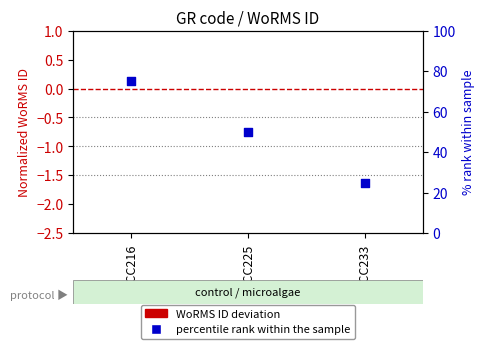

Which series has the largest Y range (max minus min)?

percentile rank